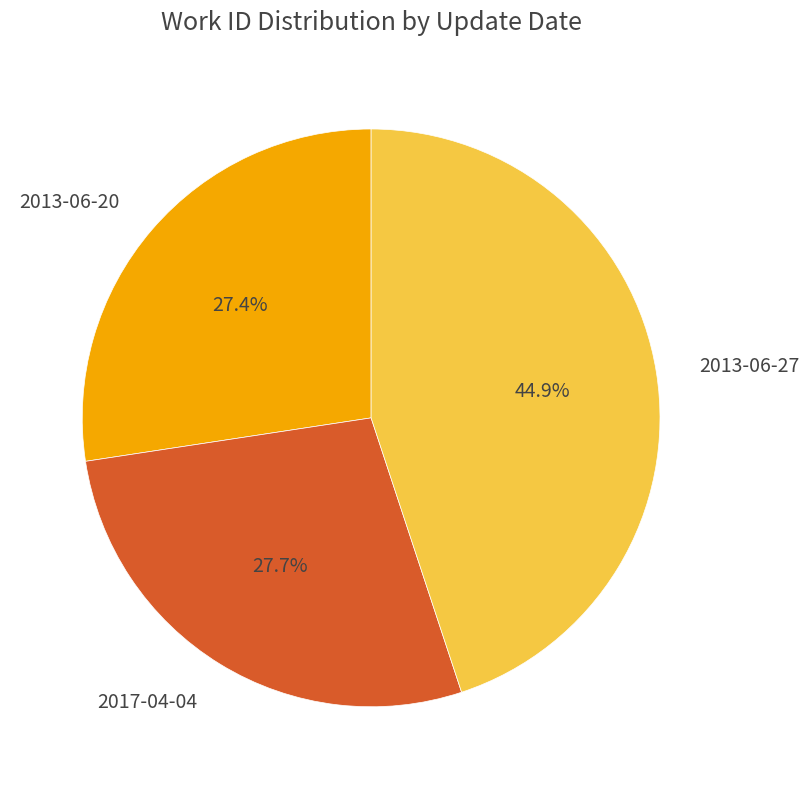

How many segments does this pie chart have?

3